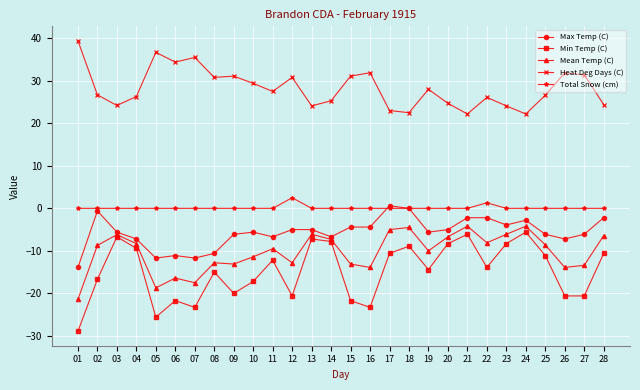

What is the smallest value displayed?

-28.9